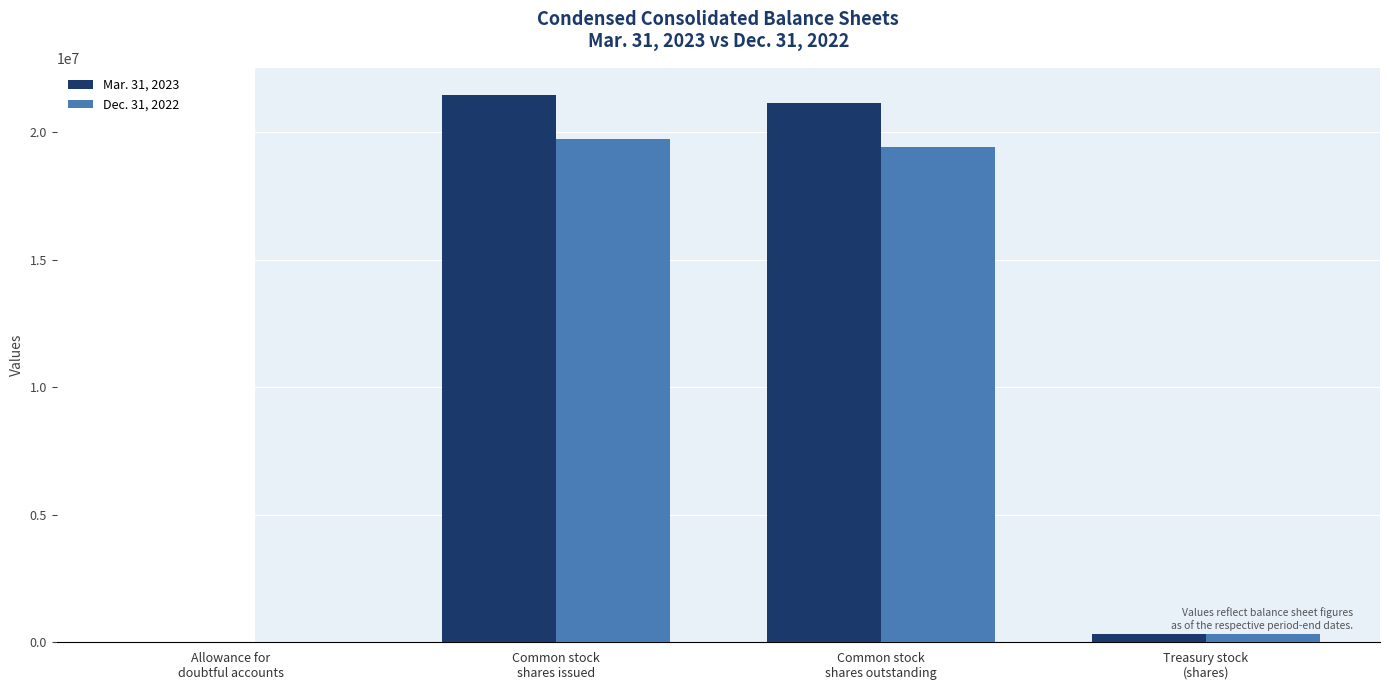

Which series has the largest total across all categories?

Mar. 31, 2023